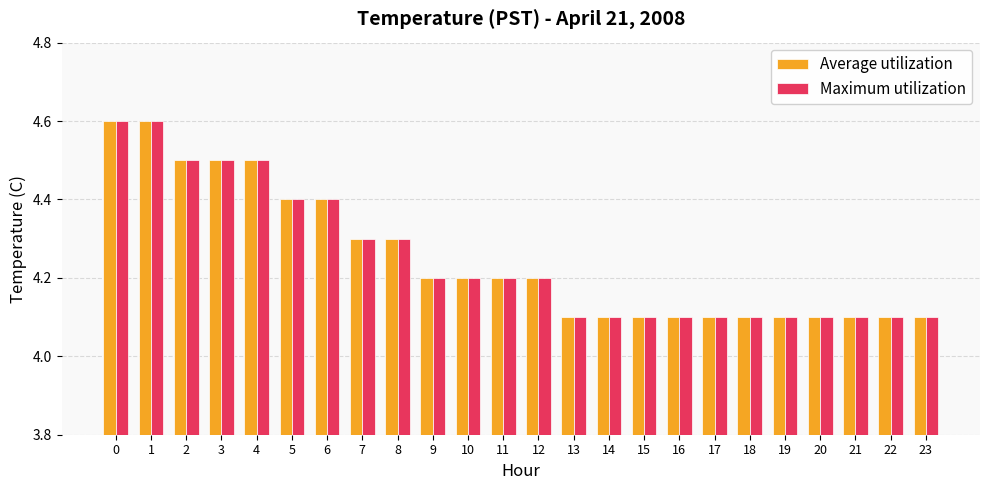

What is the sum of the Maximum utilization values at 20 and 19?

8.2